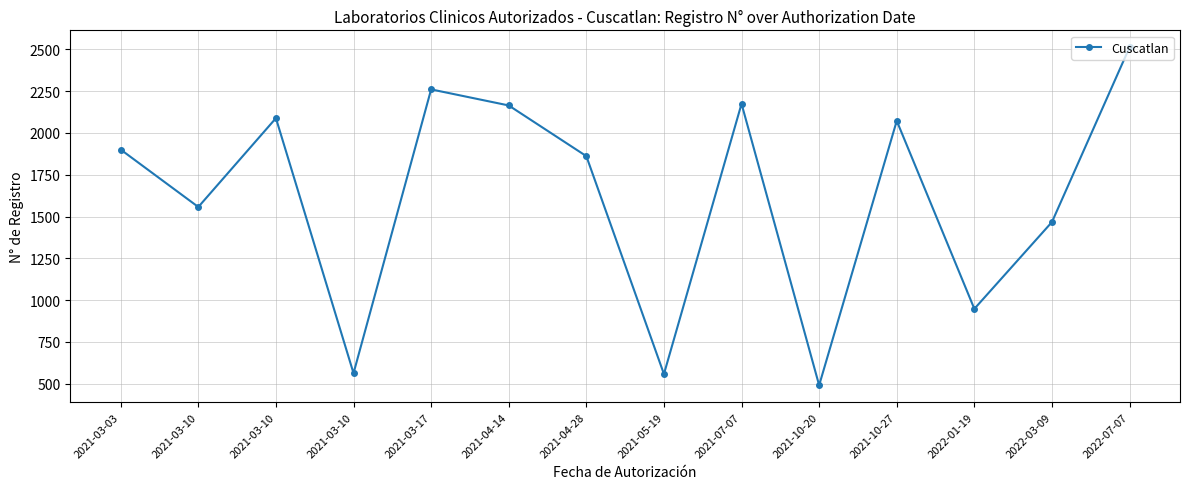

What is the minimum value shown in the chart?

491